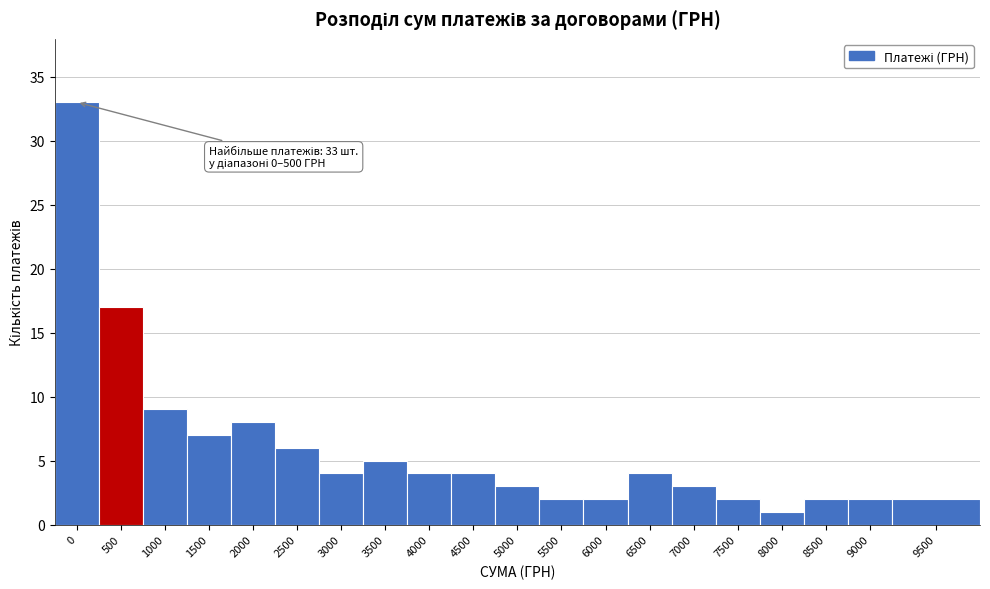

Reading left to right, extract all data points from this chart.

0=33	500=17	1000=9	1500=7	2000=8	2500=6	3000=4	3500=5	4000=4	4500=4	5000=3	5500=2	6000=2	6500=4	7000=3	7500=2	8000=1	8500=2	9000=2	9500=2